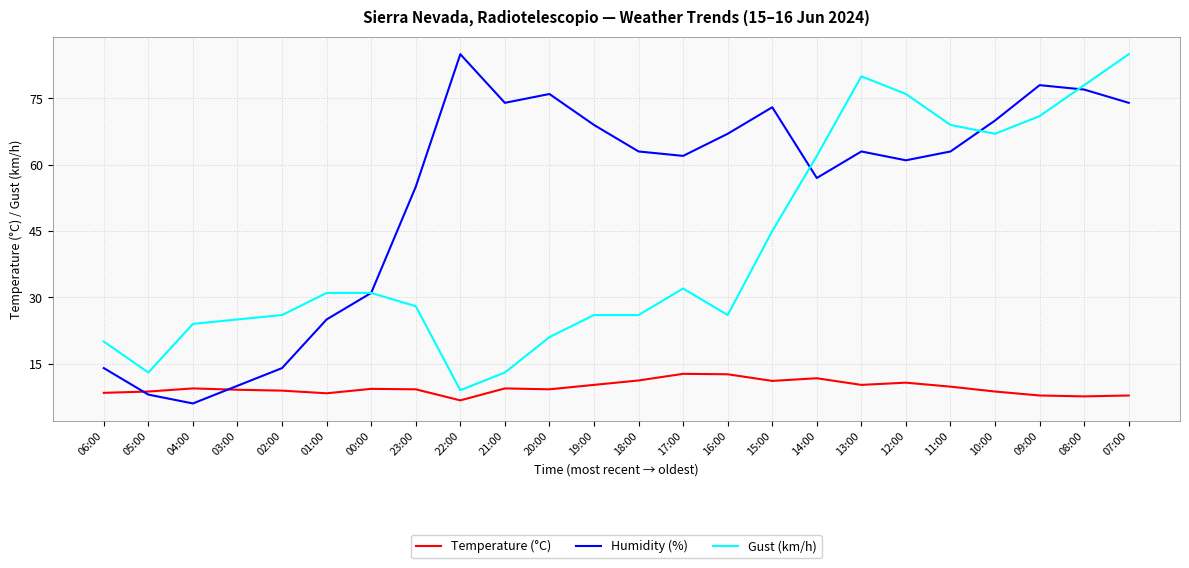

What is the maximum value for Humidity (%)?

85.0